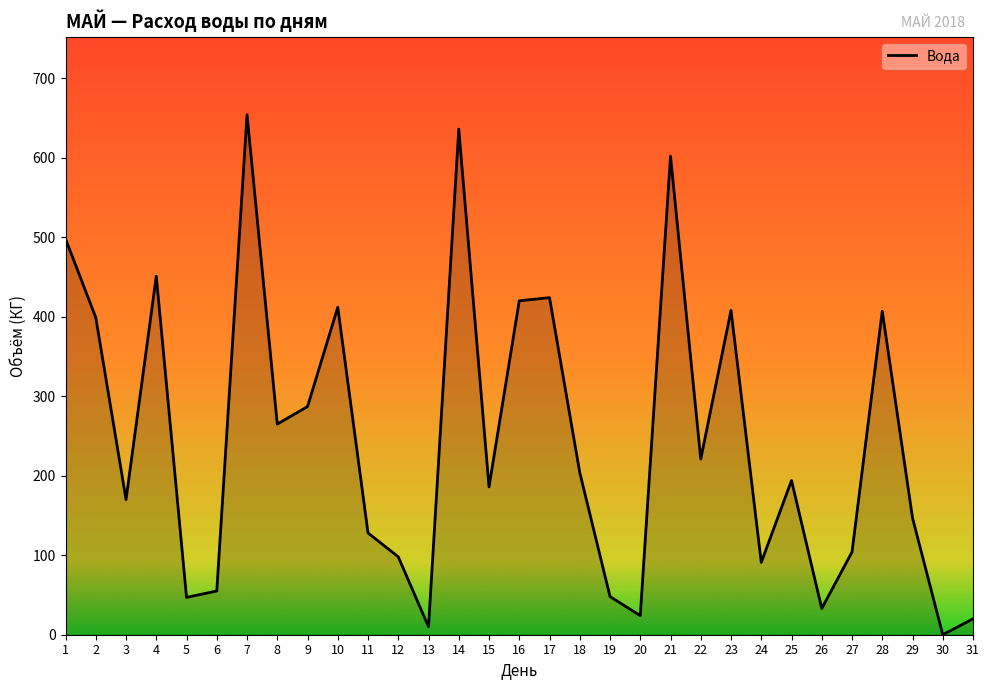

Is it true that the value at 12 is 34?

False